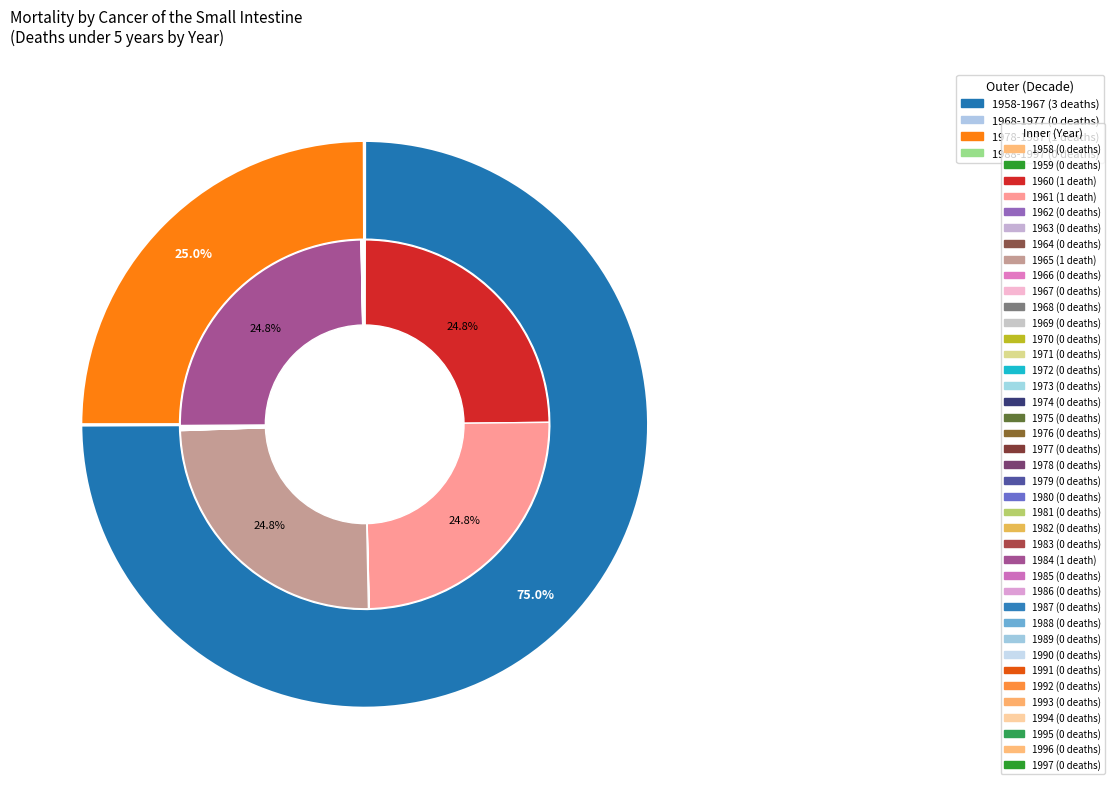

Is 1978 the majority of the pie?

No